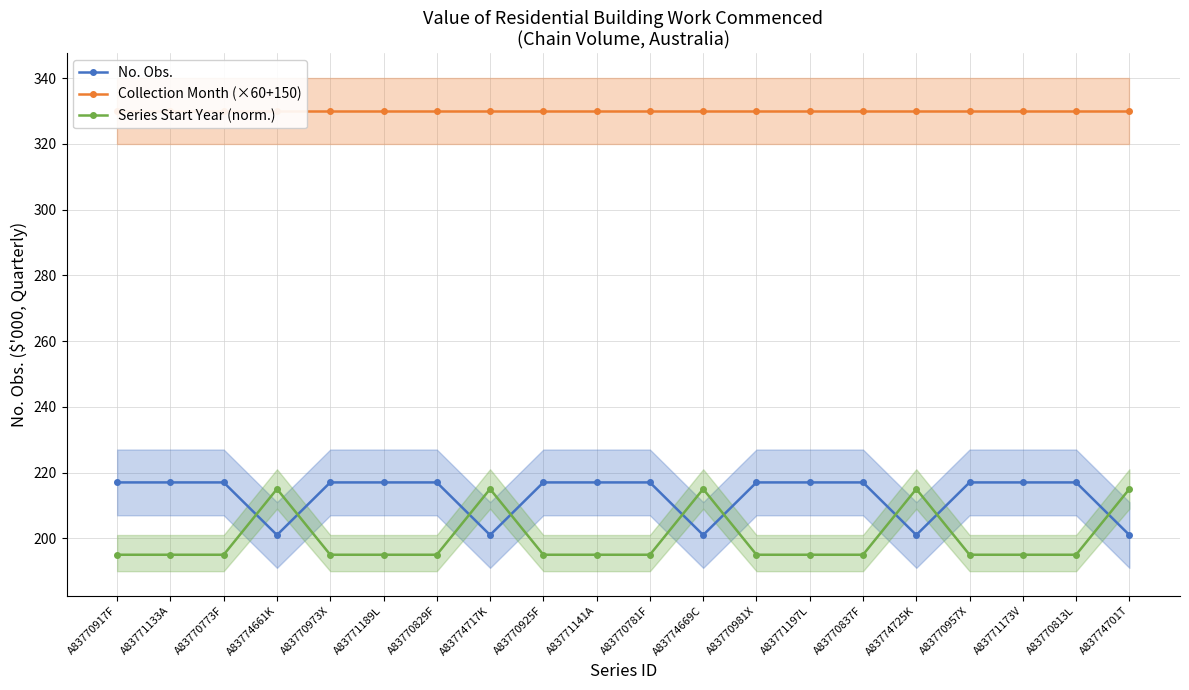

The Series Start Year (norm.) series shows 283 at A83770837F. True or false?

False